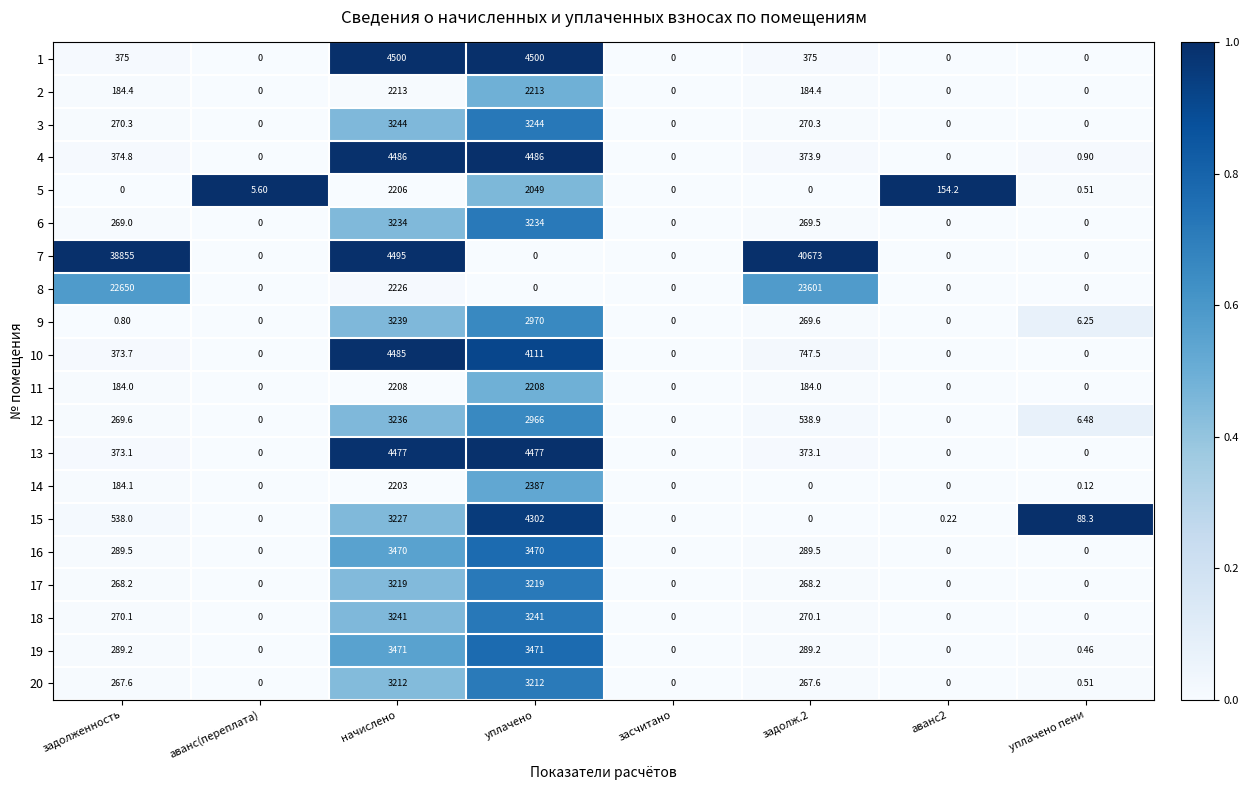

Between задолж.2 and аванс2, which series saw the biggest shift?

7